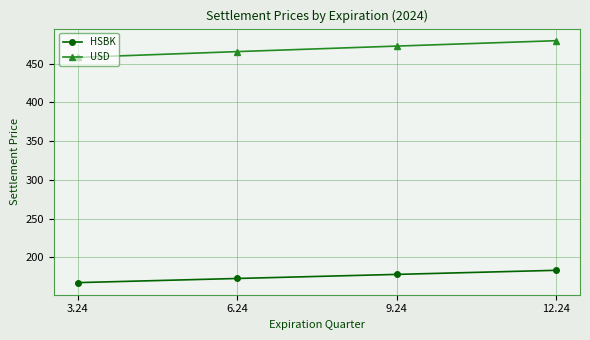

At which category does the chart reach its minimum across all series?

3.24